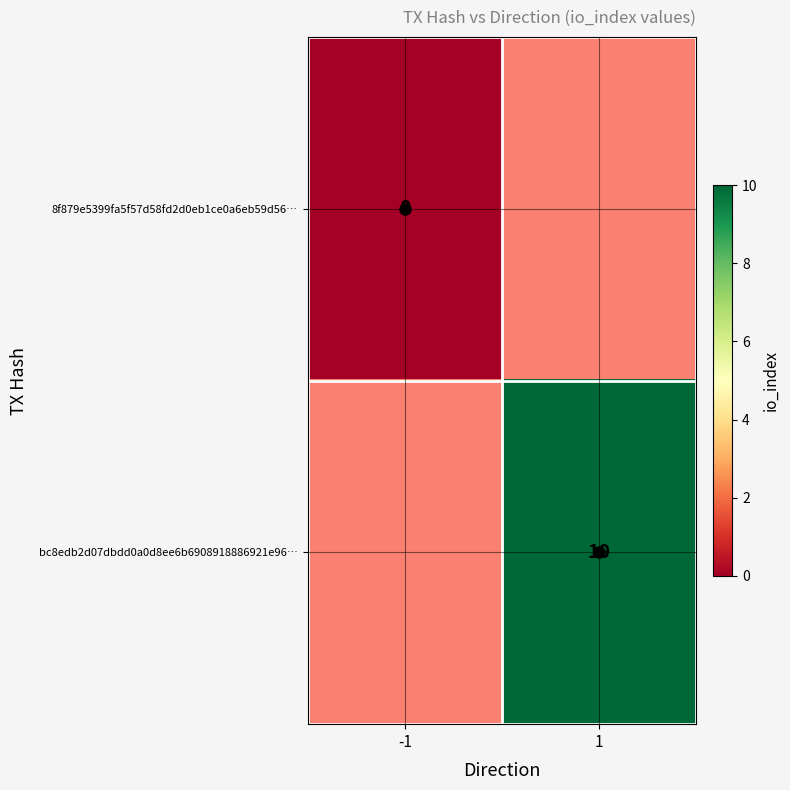

At how many categories does at least one series exceed 6?

1